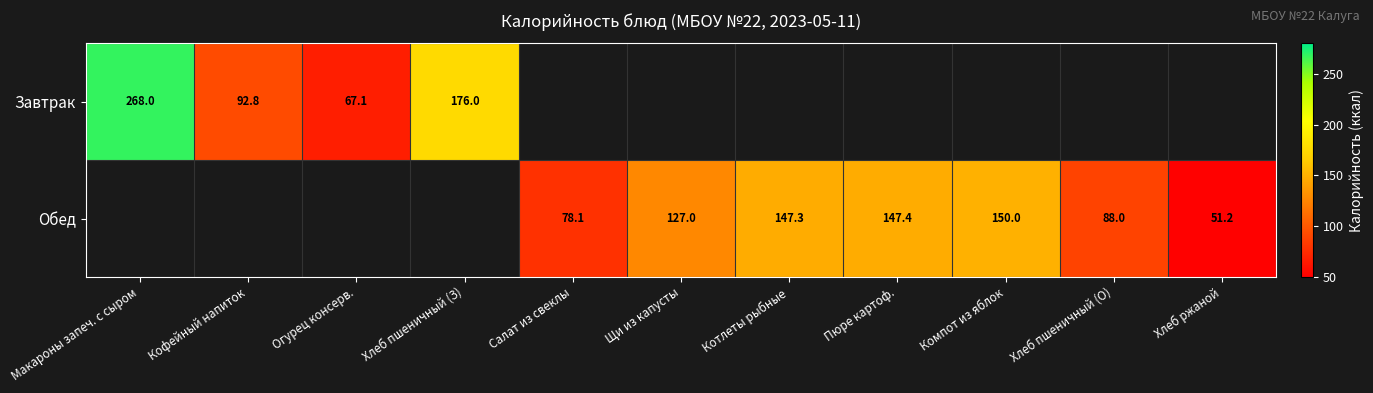

Which label corresponds to the smallest value in the chart?

Хлеб ржаной